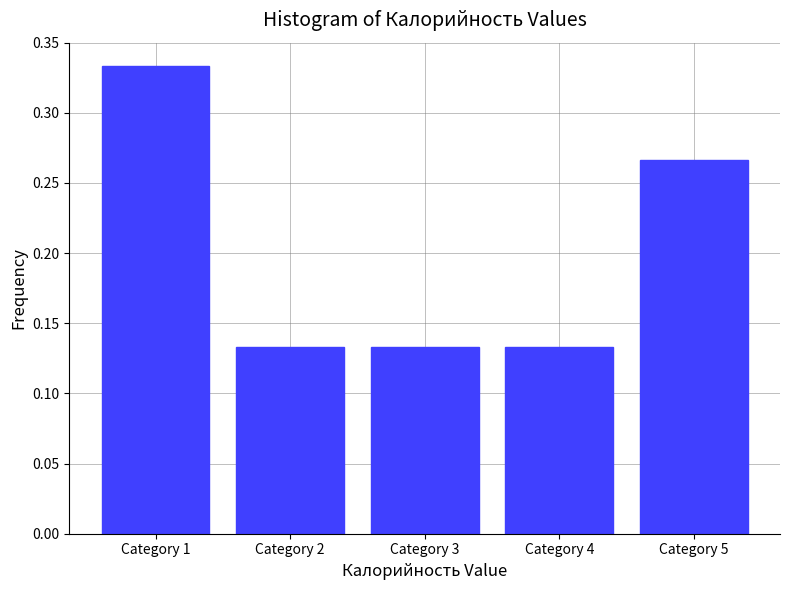

What is the sum of all values?

1.0